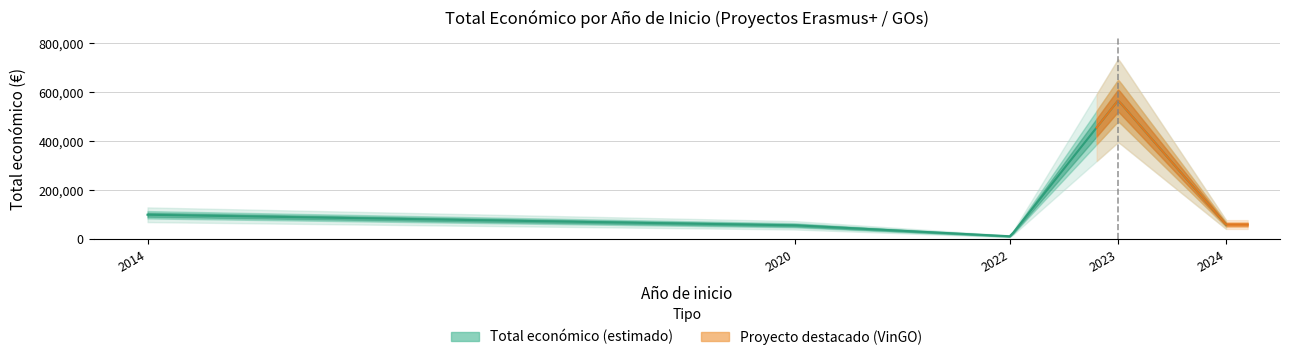

Reading right to left, list all the values displayed in this chart.

60000	566298	12000	56980	99860